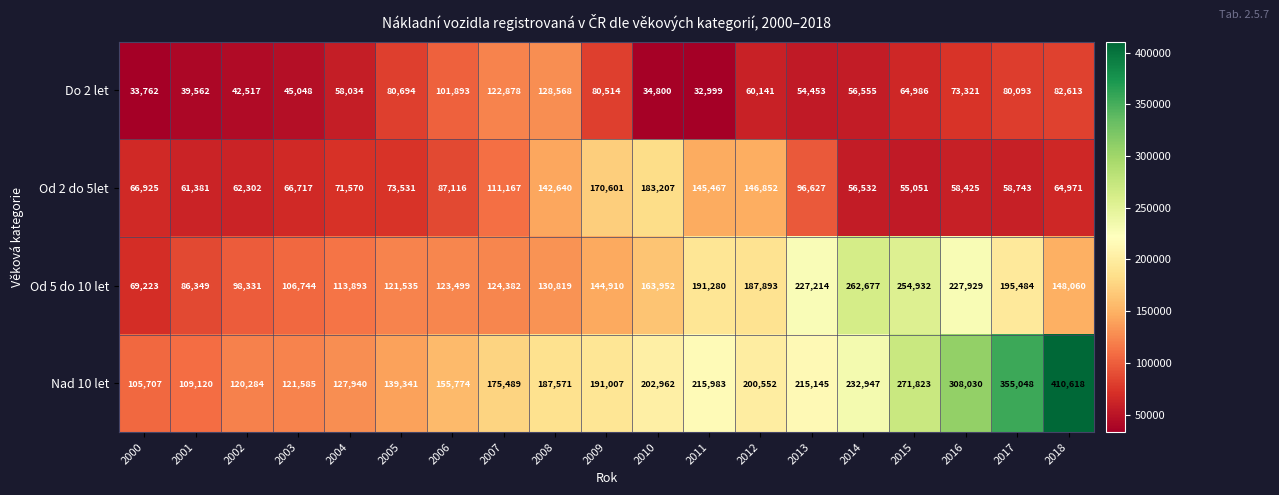

List the labels in order of Nad 10 let value, smallest first.

2000, 2001, 2002, 2003, 2004, 2005, 2006, 2007, 2008, 2009, 2012, 2010, 2013, 2011, 2014, 2015, 2016, 2017, 2018